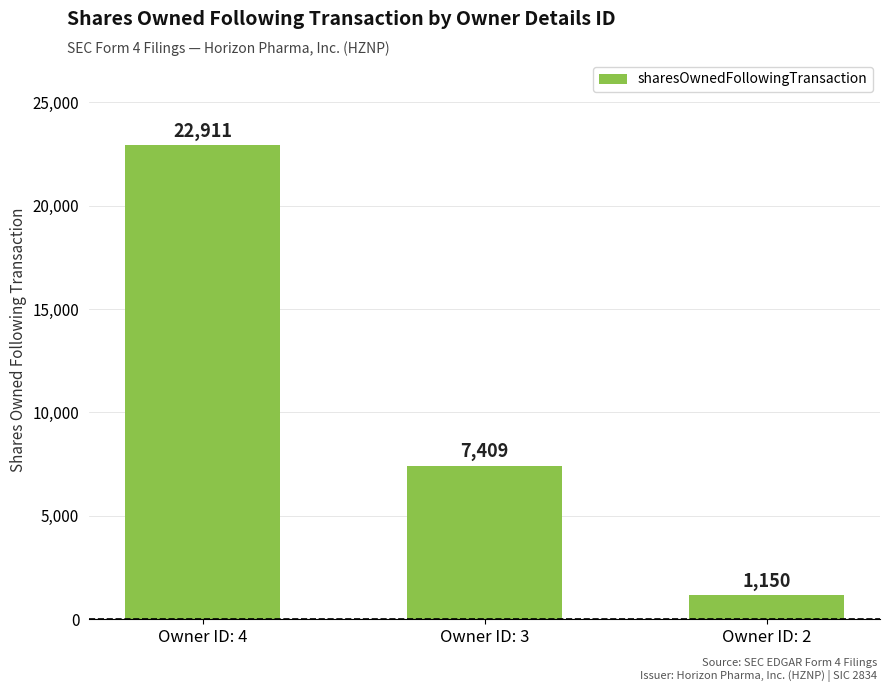

How many categories are shown in the chart?

3